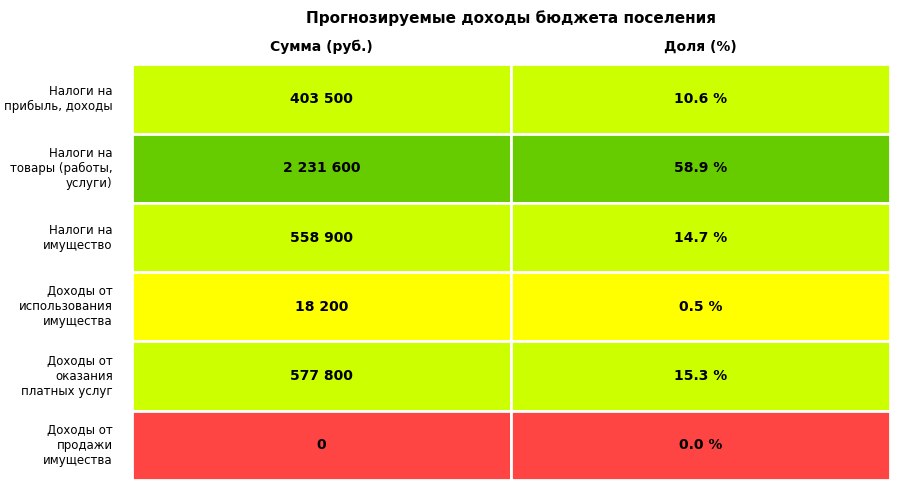

Count the number of categories in the chart.

2